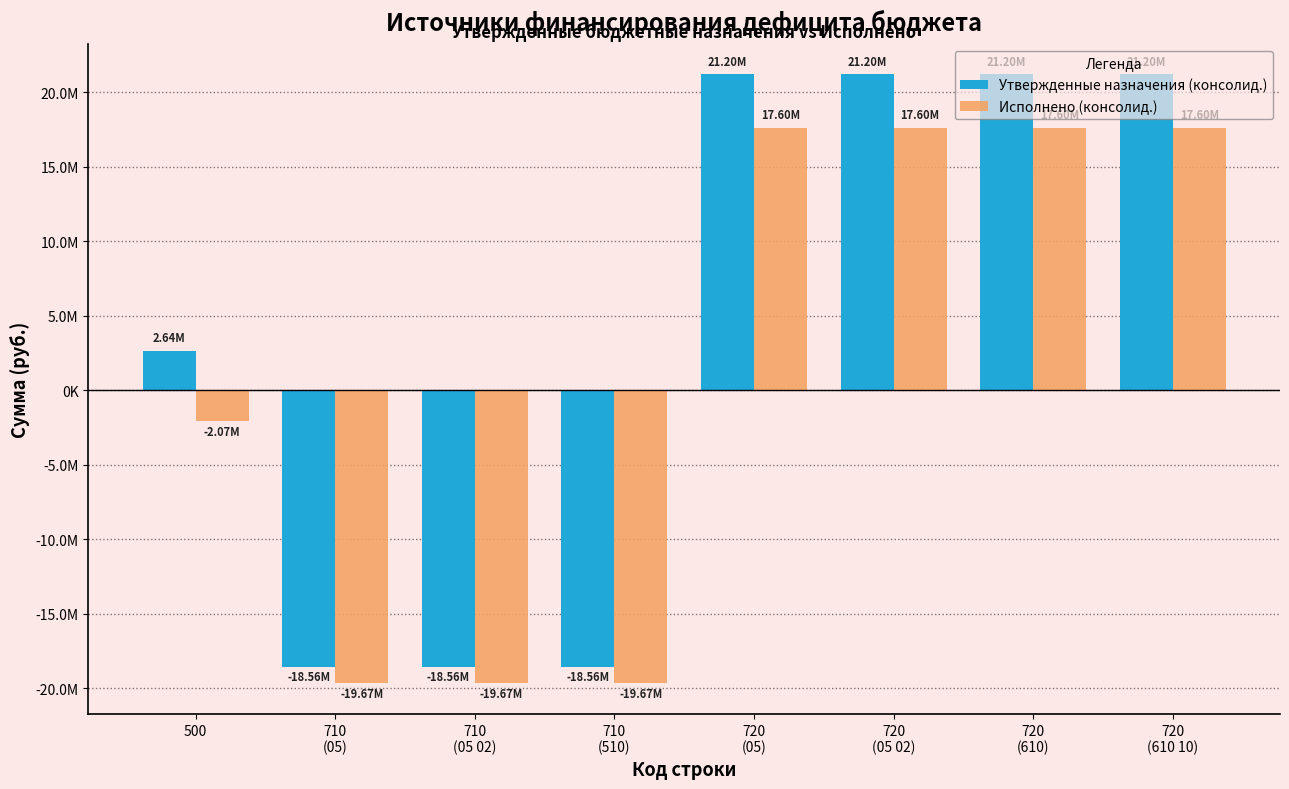

List the labels in order of Утвержденные назначения (консолид.) value, smallest first.

710
(05), 710
(05 02), 710
(510), 500, 720
(05), 720
(05 02), 720
(610), 720
(610 10)